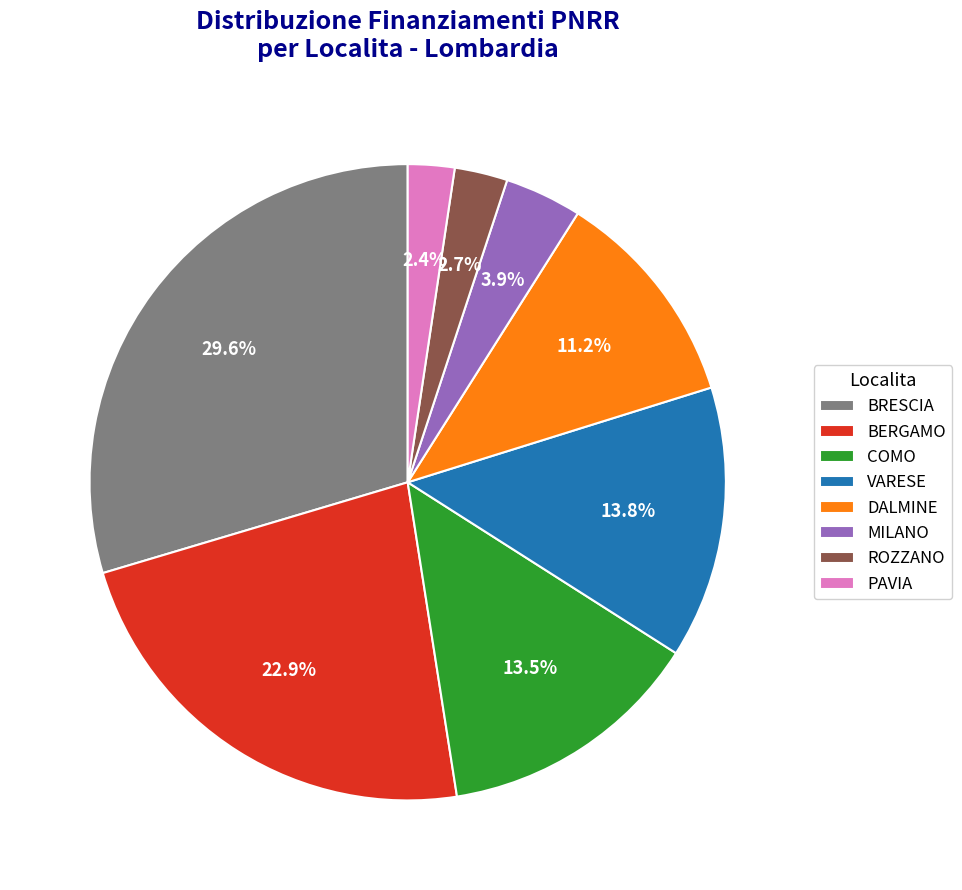

Between ROZZANO and COMO, which is larger?

COMO